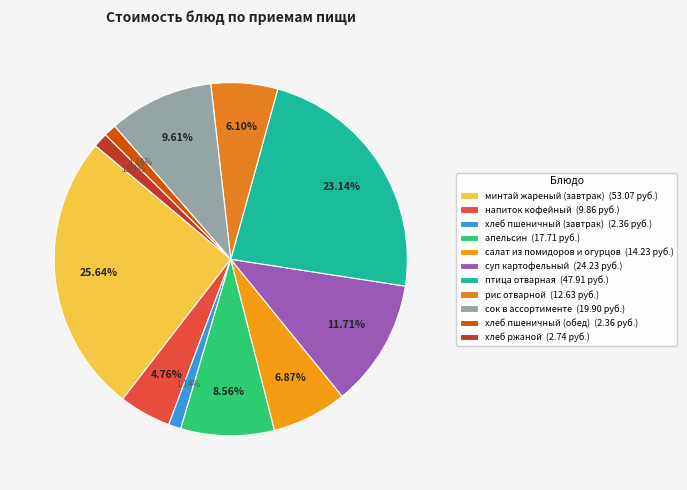

To the nearest percent, what portion does хлеб ржаной represent?

1%